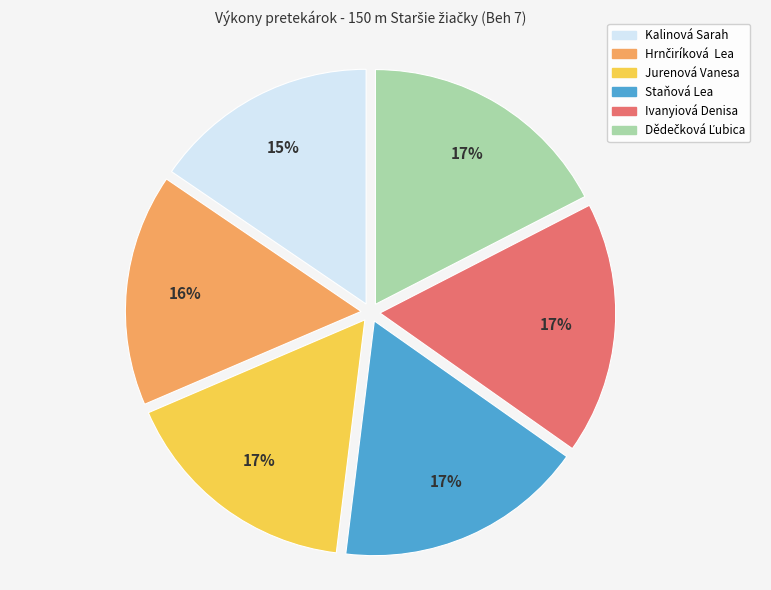

What is the ratio of the value at Ivanyiová Denisa to the value at Kalinová Sarah?

1.1